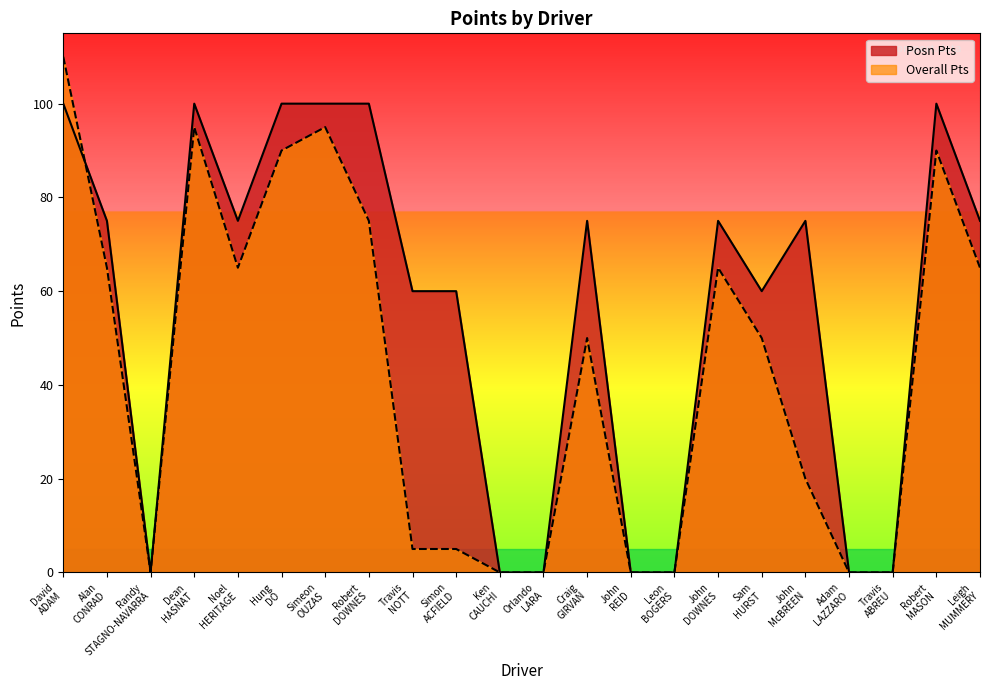

Where does the Overall Pts series first go above 50?

David
ADAM